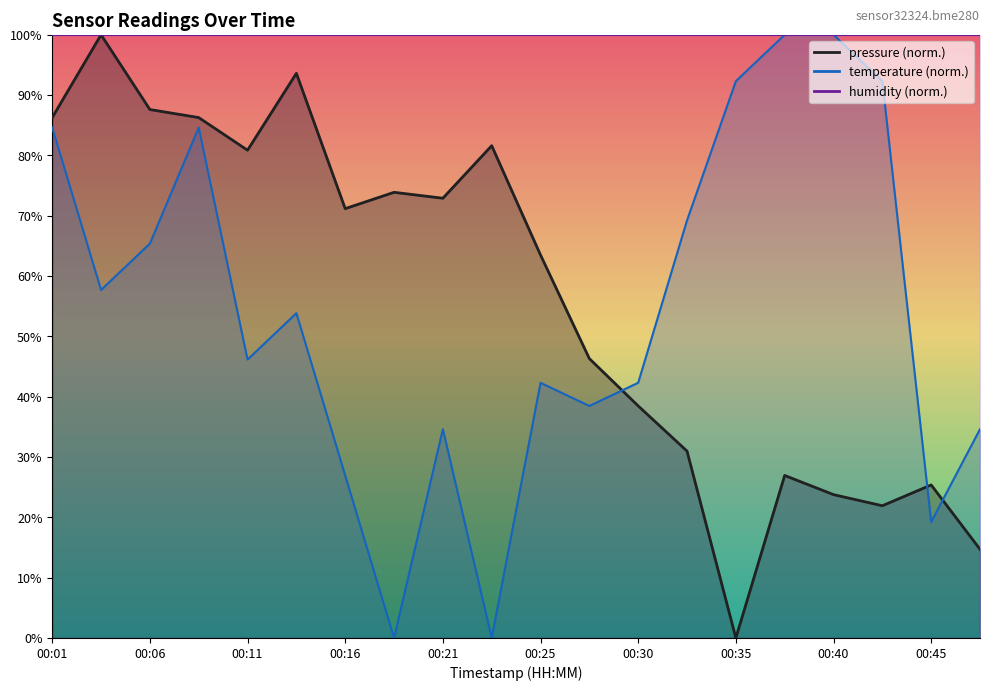

How many values in temperature are above zero?

18